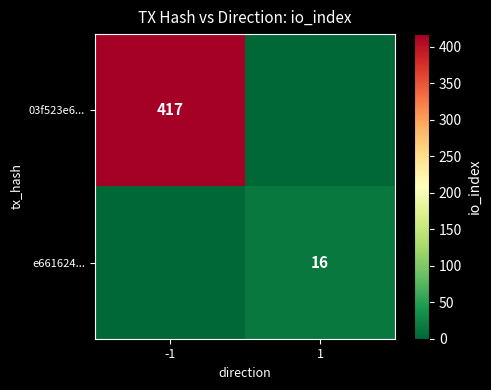

The value of 03f523e6... at -1 is 417. True or false?

True